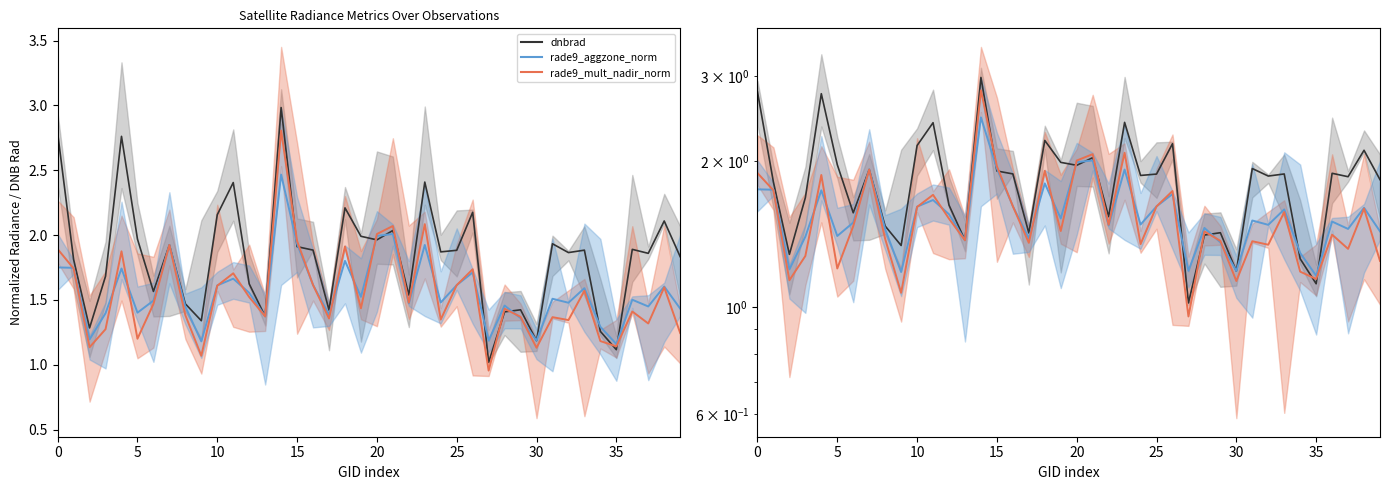

At which category is the sum across all series the highest?

14